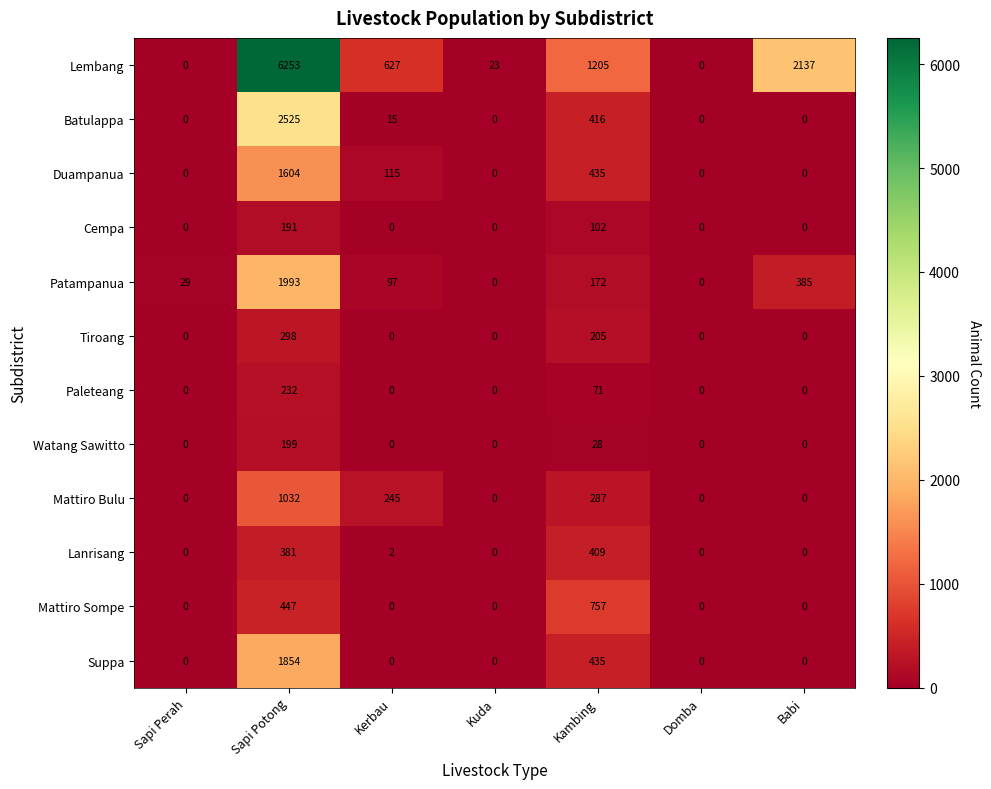

At which label does Cempa reach its peak?

Sapi Potong